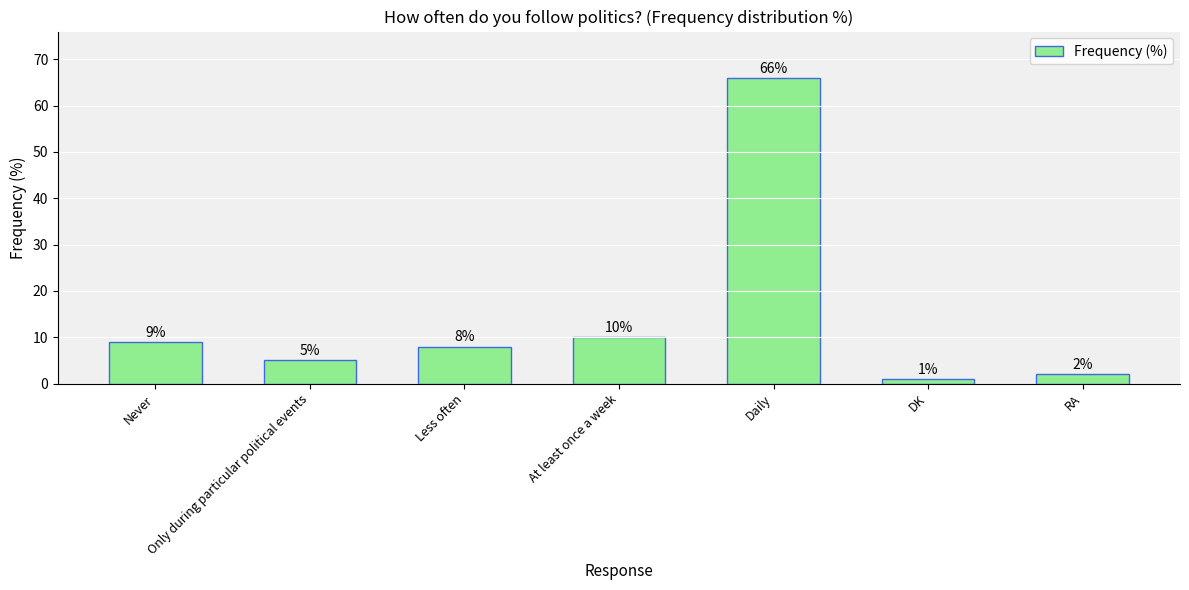

At which label is the value closest to 33?

At least once a week